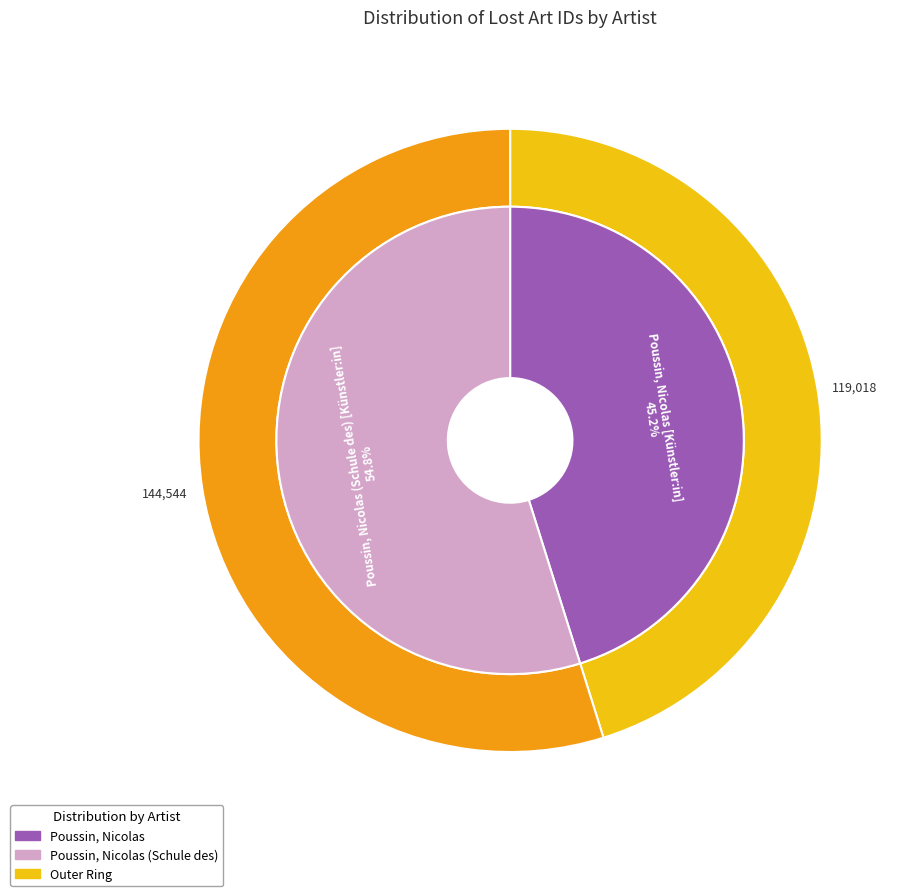

What is the smallest slice in the pie chart?

Poussin, Nicolas [Künstler:in]